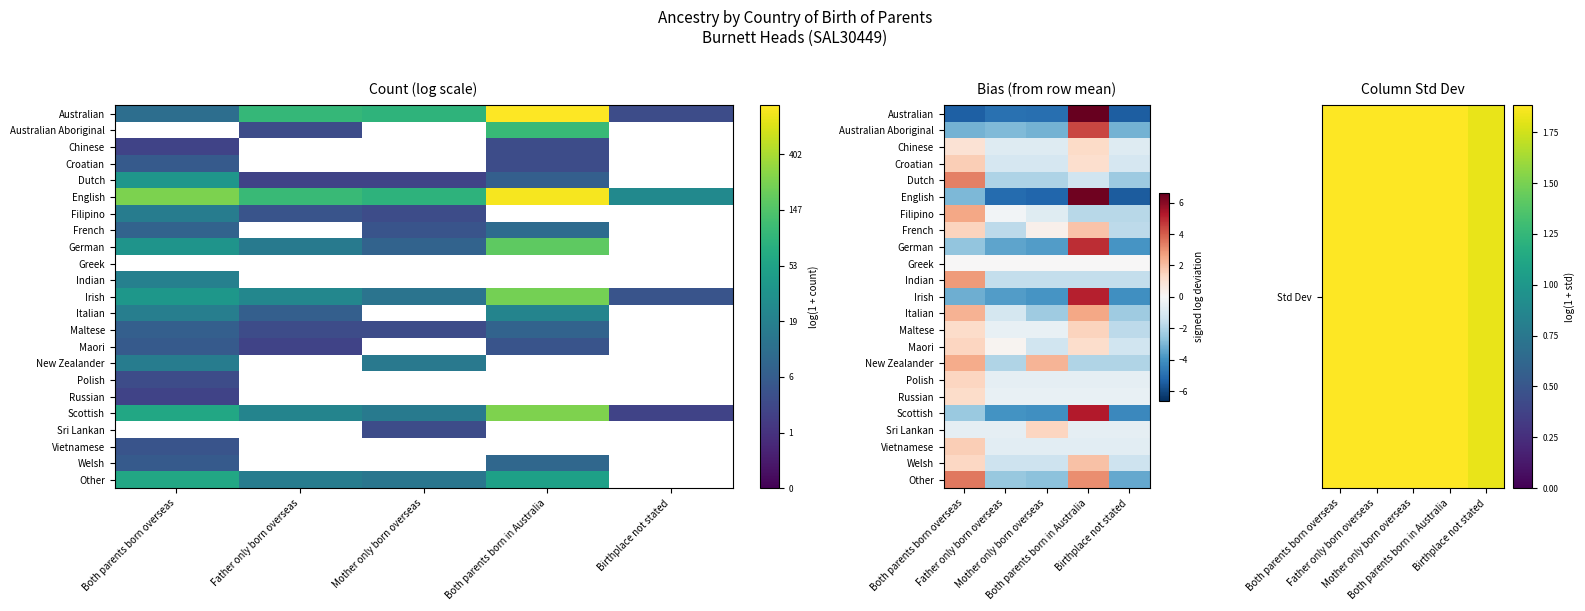

At Both parents born overseas, list the series in order from smallest to largest.

Irish, Australian Aboriginal, English, German, Scottish, Sri Lankan, Greek, Chinese, Russian, Maltese, Welsh, Maori, Polish, French, Croatian, Vietnamese, Italian, New Zealander, Filipino, Indian, Dutch, Other, Std Dev